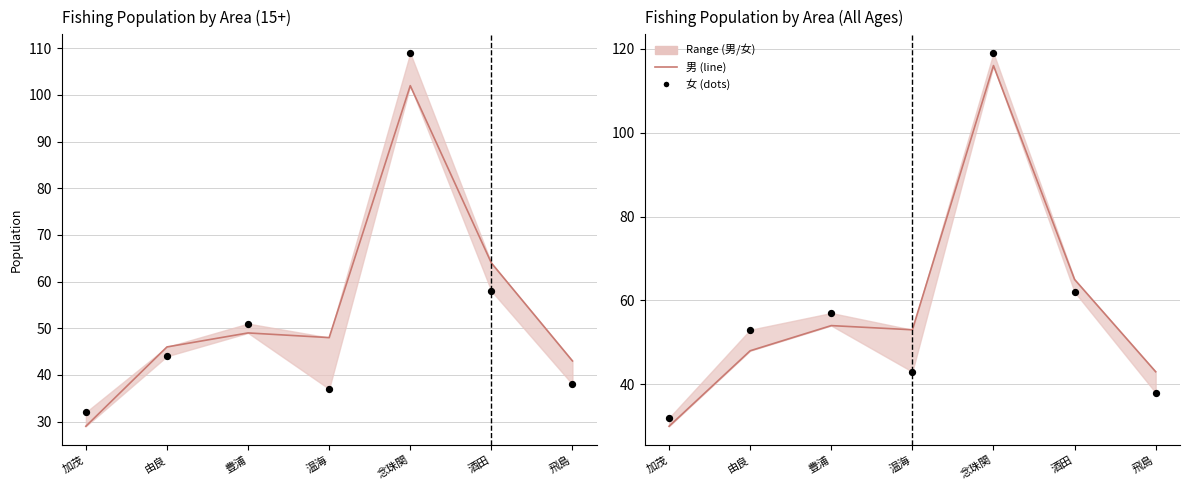

Which series contains the lowest Y value?

男_15歳以上